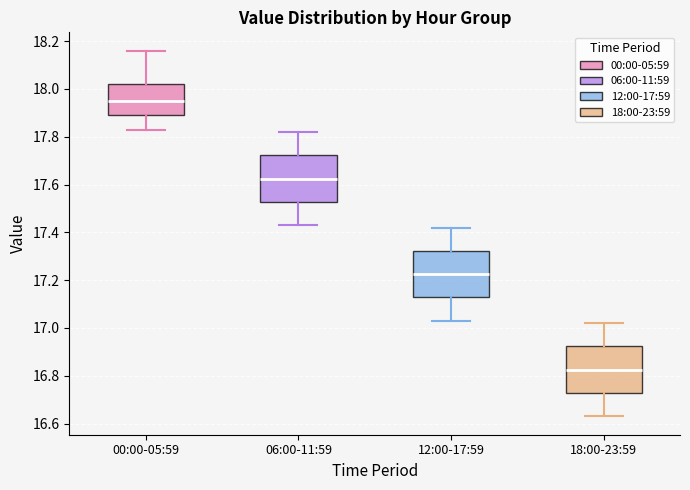

Reading left to right, read every box against the y-axis: the position of its median line, the range the box covers, and the ends of its whiskers. The values are not printed on the chart, so give them approximately, as read against the axis.

00:00-05:59: median 17.96, box 17.90 to 18.02, whiskers 17.84 to 18.16
06:00-11:59: median 17.62, box 17.52 to 17.72, whiskers 17.44 to 17.82
12:00-17:59: median 17.22, box 17.12 to 17.32, whiskers 17.04 to 17.42
18:00-23:59: median 16.82, box 16.72 to 16.92, whiskers 16.64 to 17.02